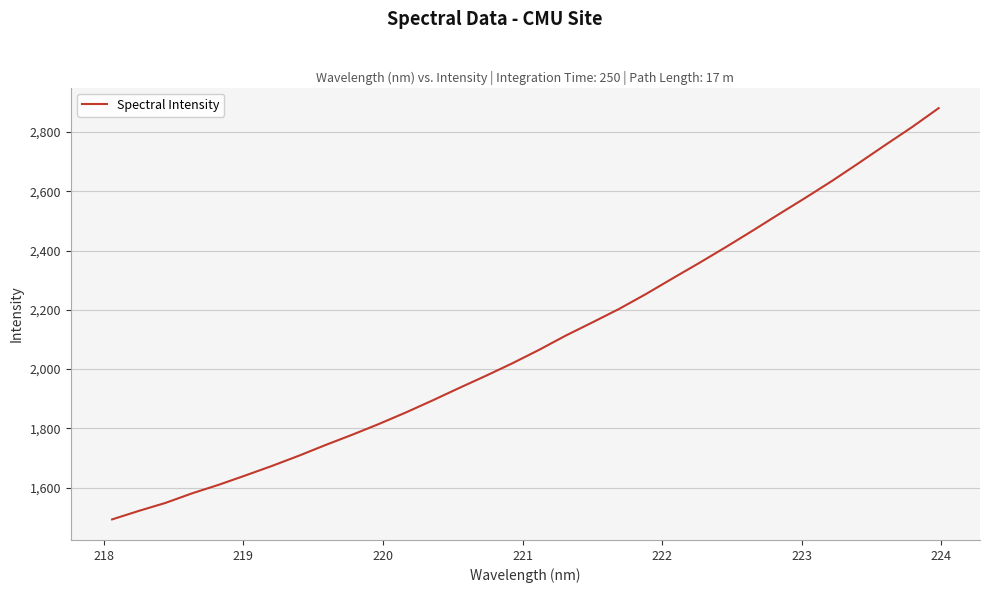

What is the difference between the maximum and minimum values?

1388.5